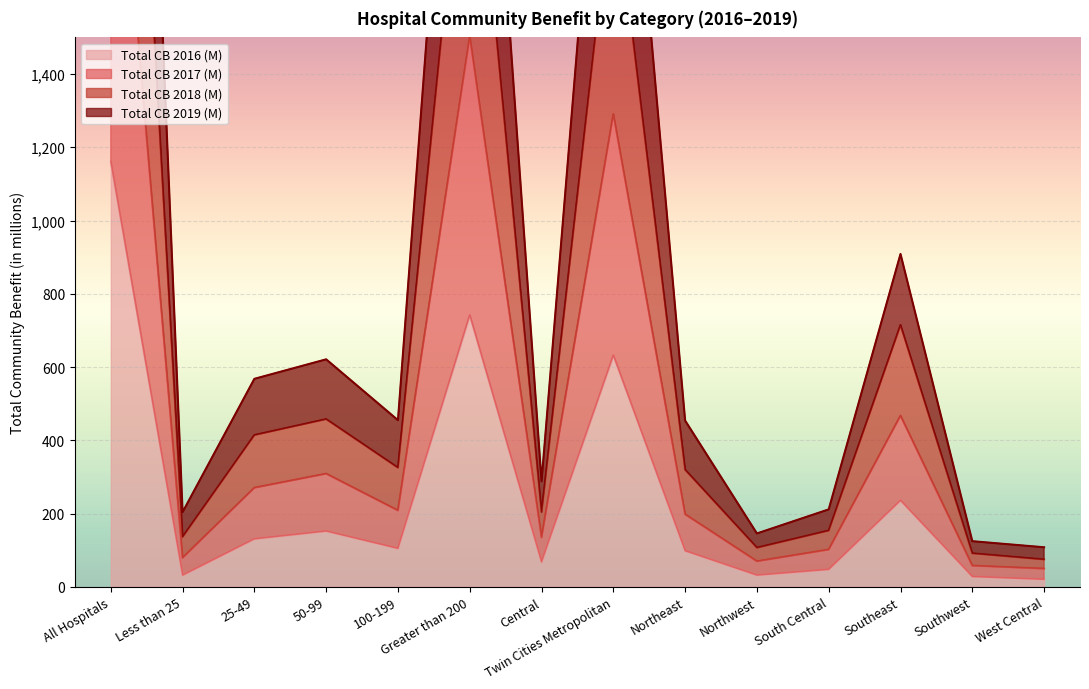

Read the Total CB 2016 (M) value at Central.

67.5